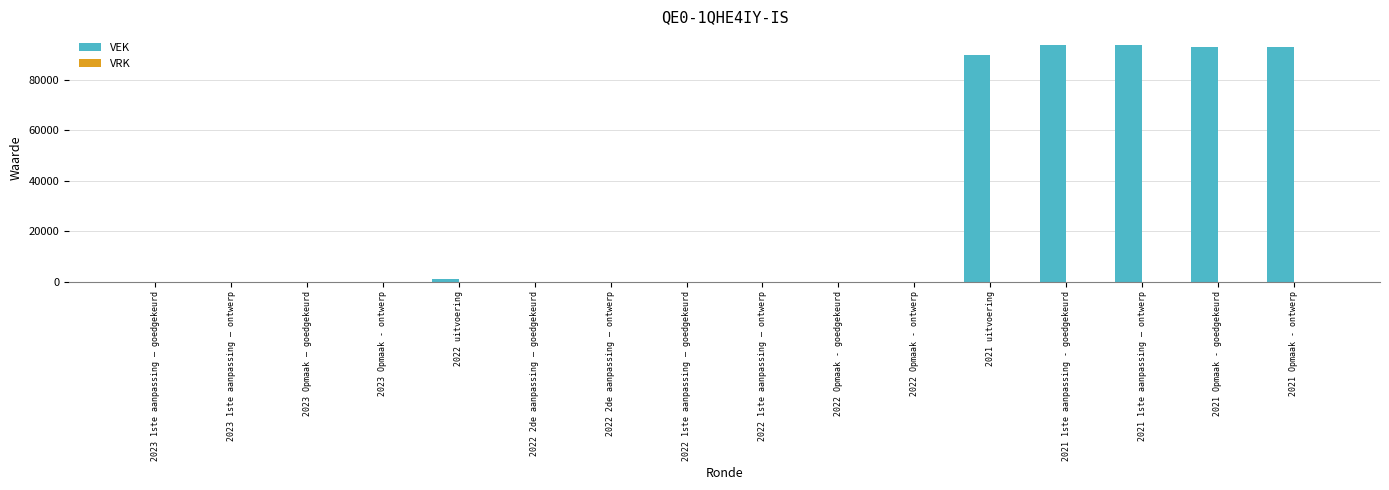

What is the sum of all values?

464089